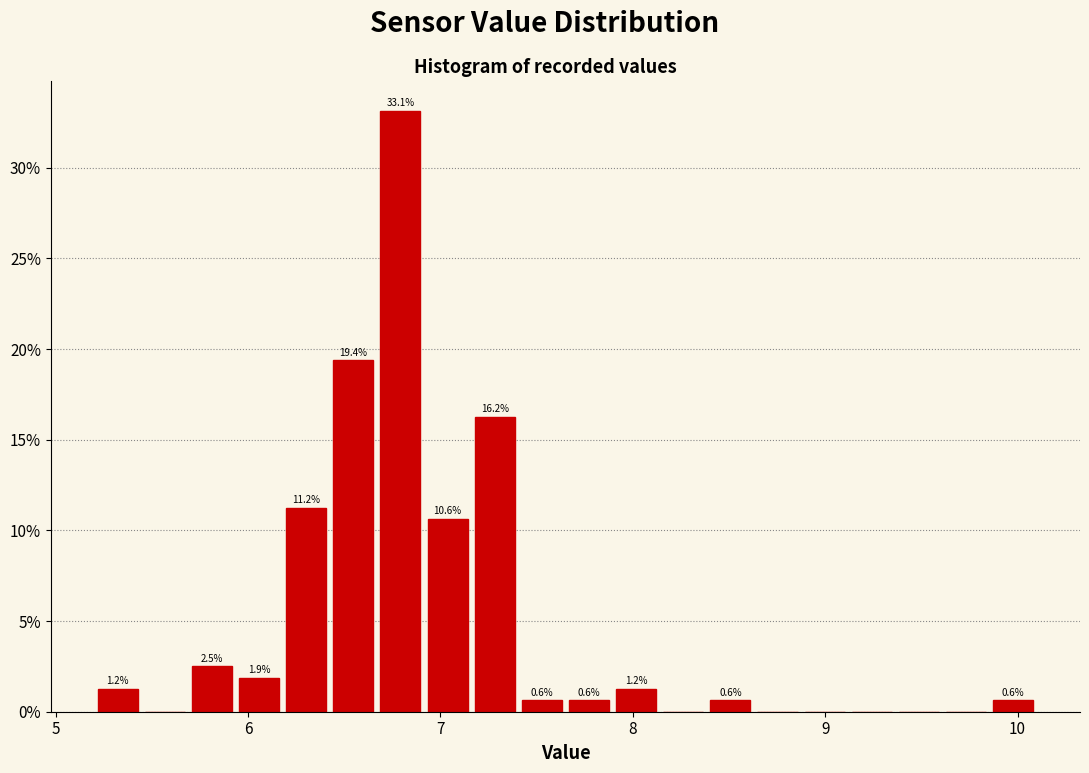

Read against the x-axis, roughly where is the centre of the tallest bar?

6.8